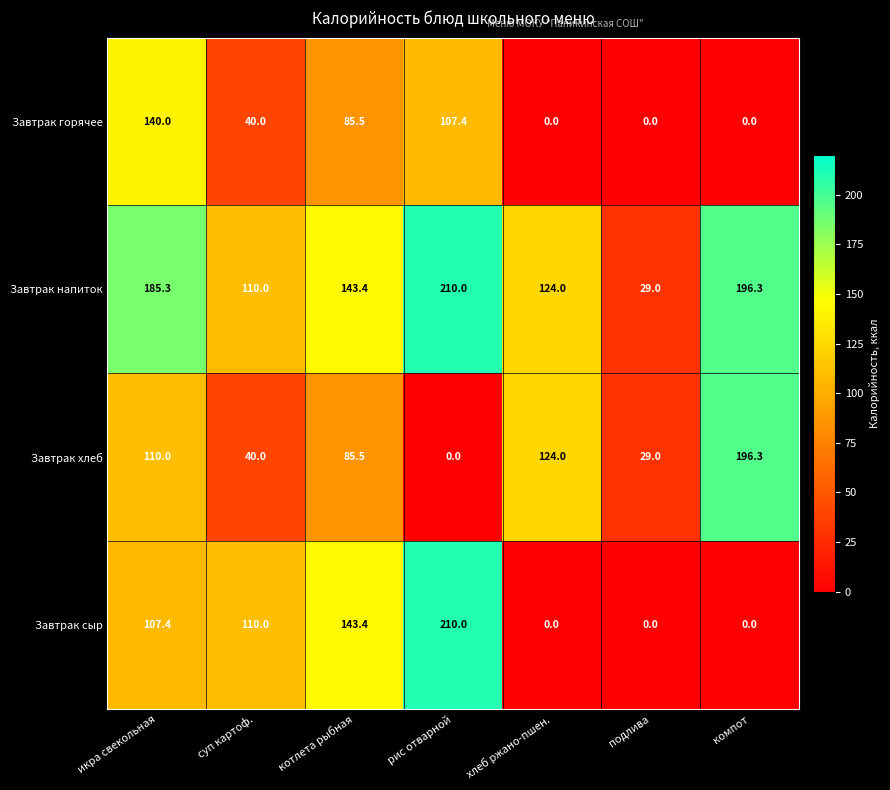

Which category has the highest value in the Завтрак напиток series?

рис отварной